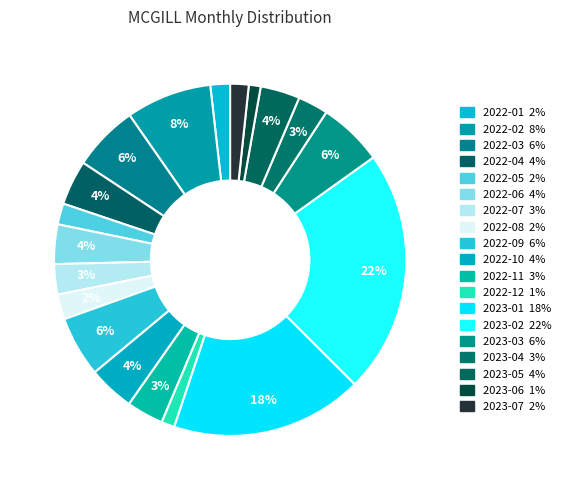

To the nearest percent, what is the difference between the largest and smallest slice percentages?

21%